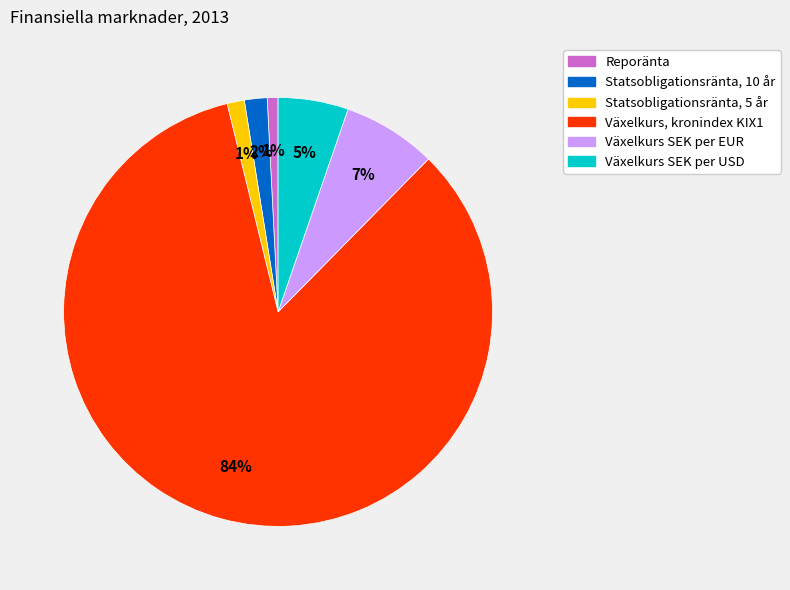

Which has a higher value, Växelkurs, kronindex KIX1 or Statsobligationsränta, 10 år?

Växelkurs, kronindex KIX1